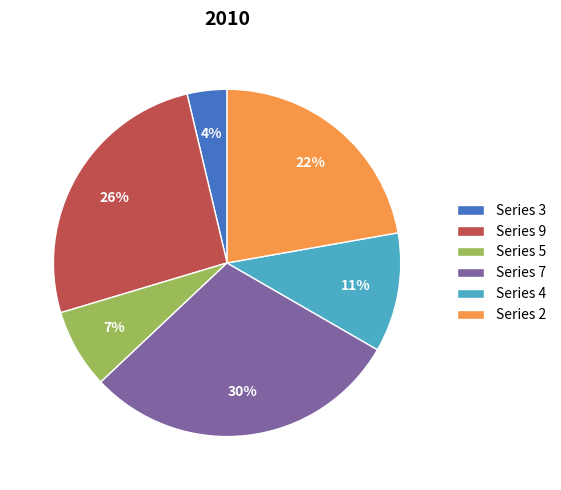

Rank the categories by value from lowest to highest.

Series 3, Series 5, Series 4, Series 2, Series 9, Series 7